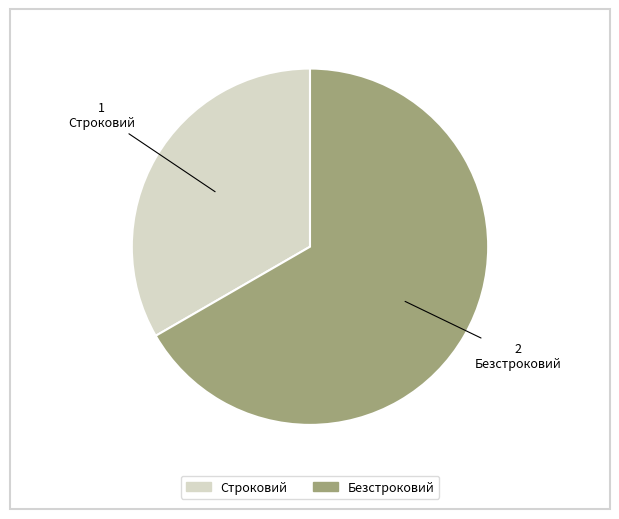

How many segments does this pie chart have?

2